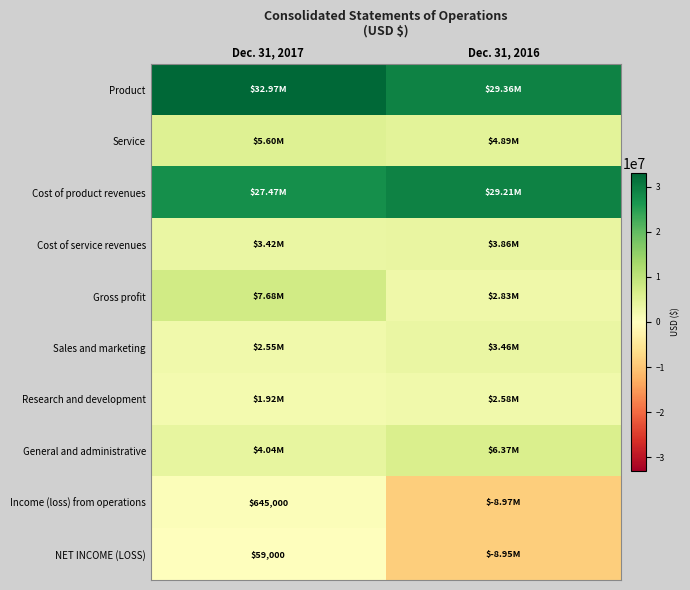

At how many categories does at least one series exceed 28932176?

2